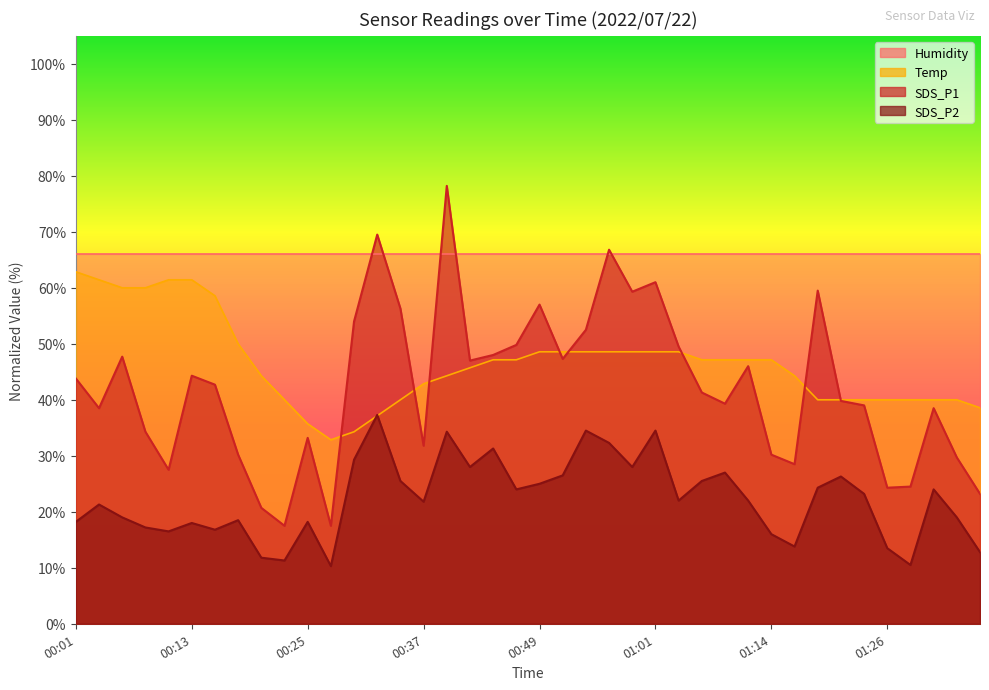

Where does the SDS_P1 series first go above 42?

00:01